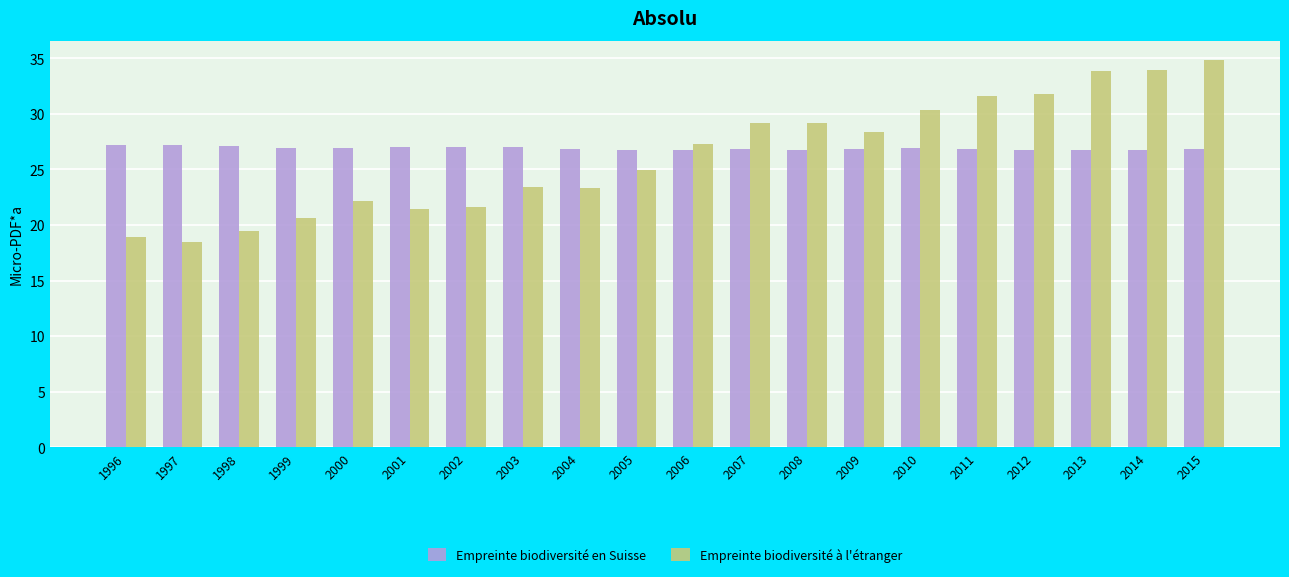

What are all the series names shown in the legend?

Empreinte biodiversité en Suisse, Empreinte biodiversité à l'étranger